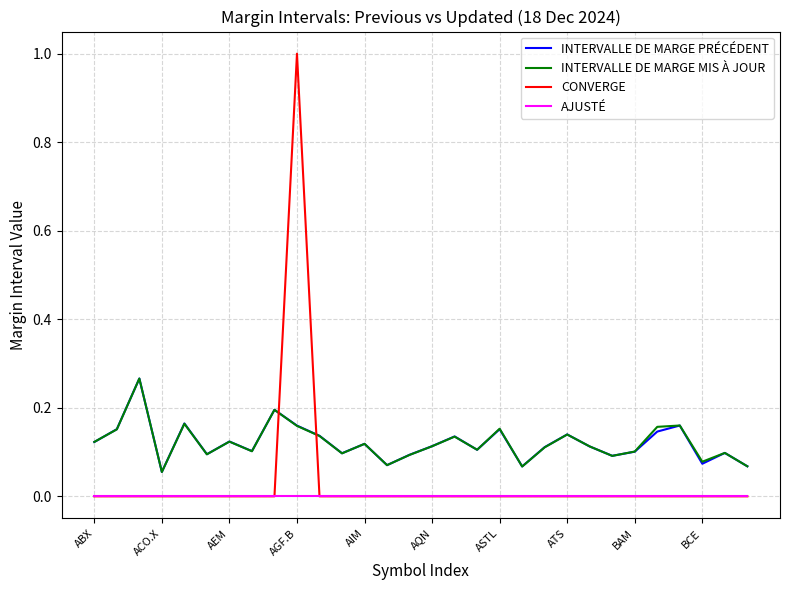

What is the greatest value displayed?

1.0